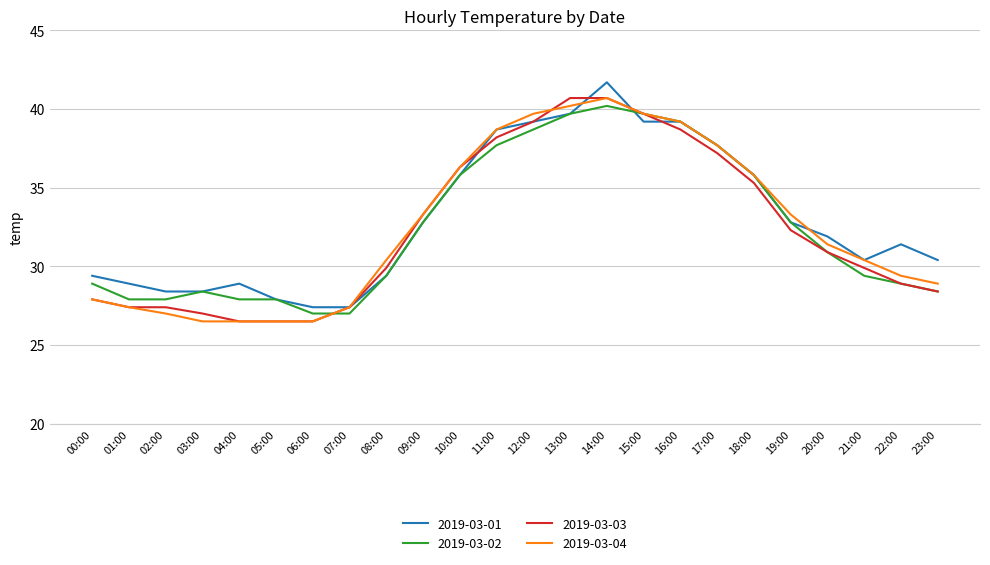

What is the total value across all series at 02:00?

110.7